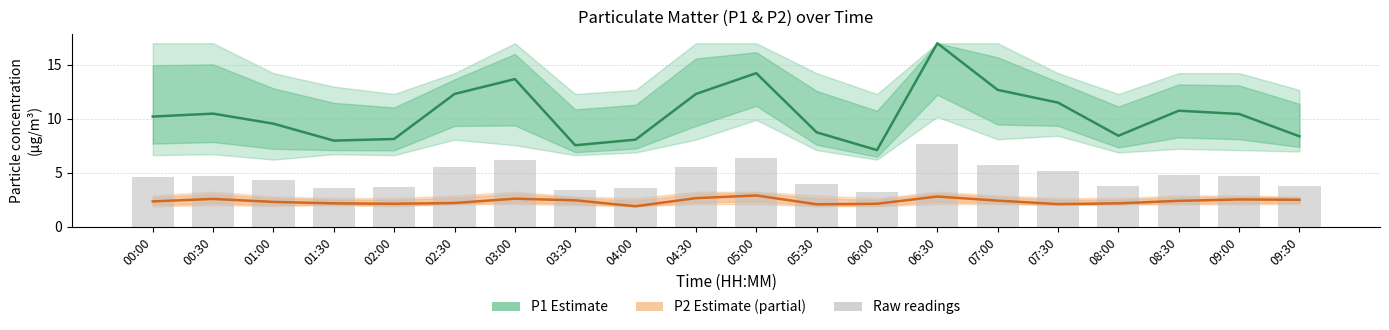

What is the highest value of the P2 (Estimate based on partial data) series?

2.9